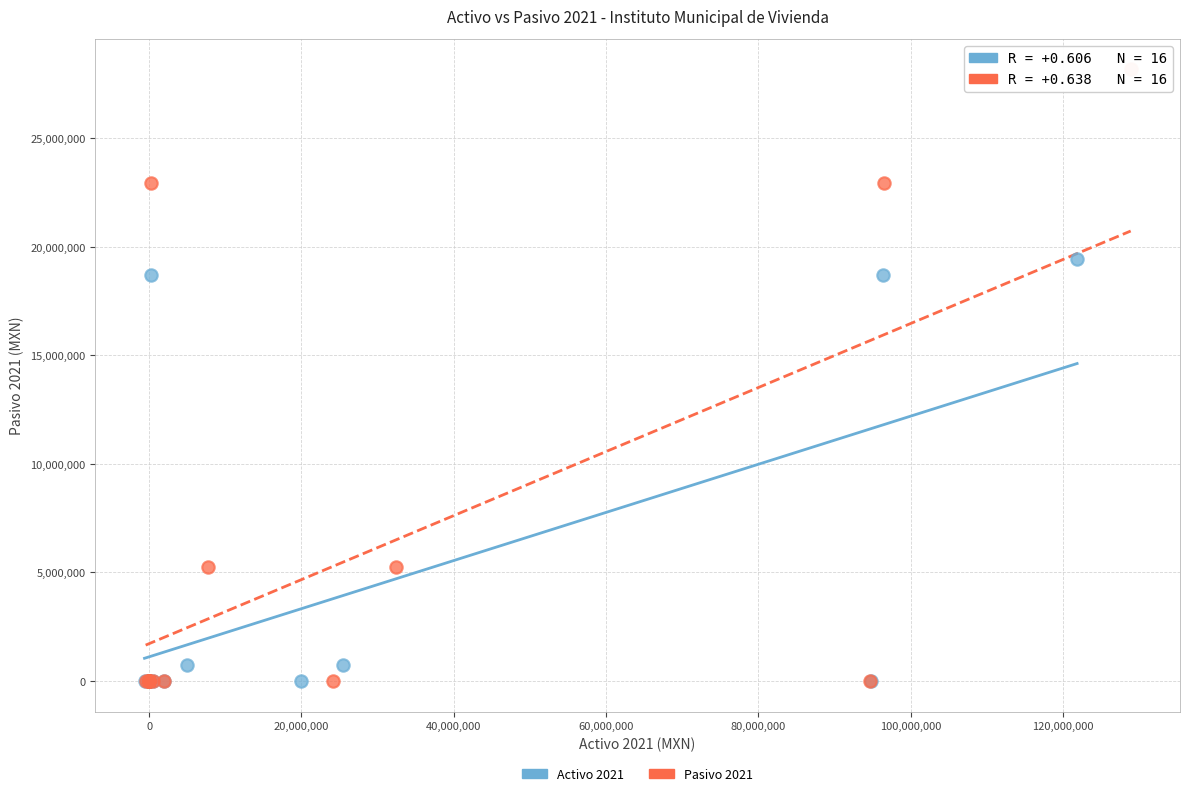

Which series reaches the maximum Y coordinate?

Pasivo 2021